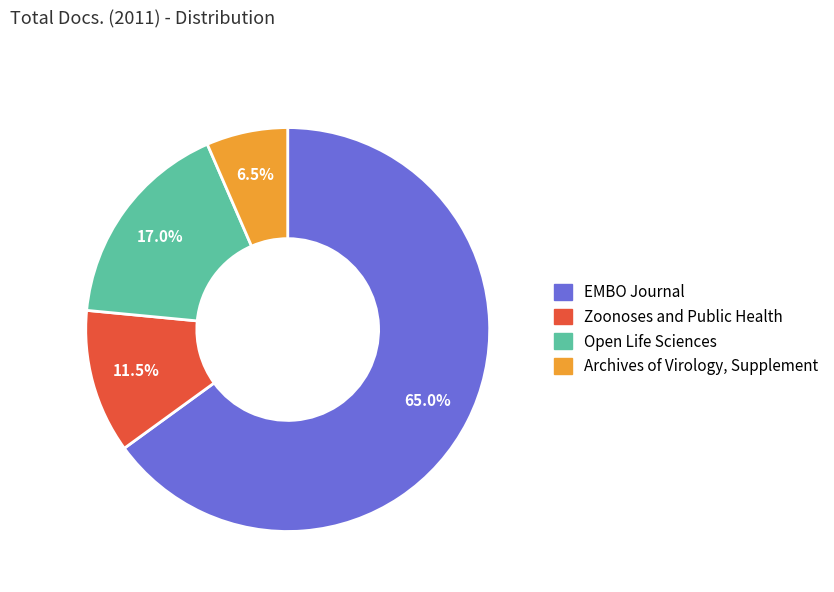

Rank the categories by value from lowest to highest.

Archives of Virology, Supplement, Zoonoses and Public Health, Open Life Sciences, EMBO Journal